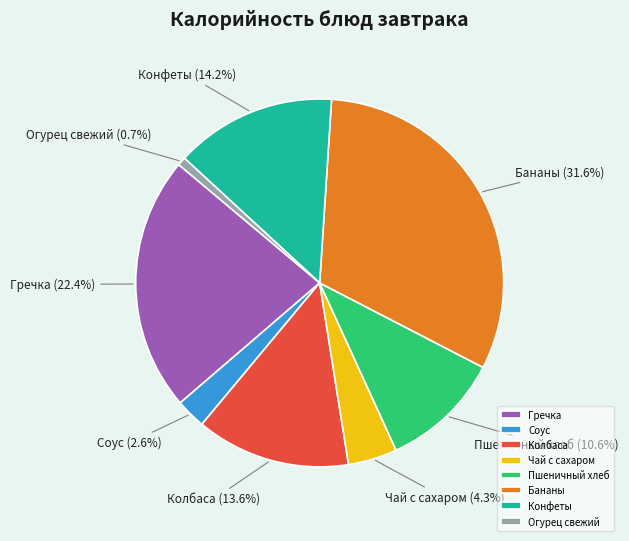

Between Бананы and Соус, which is larger?

Бананы